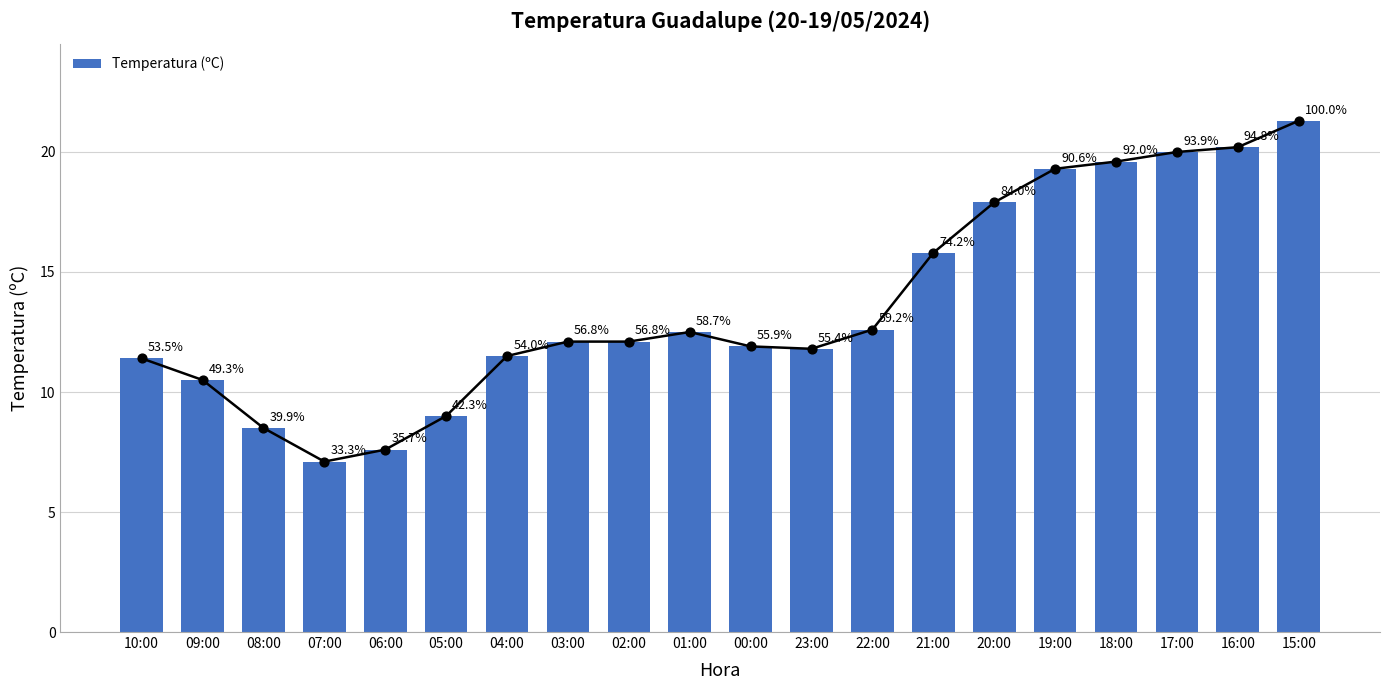

What is the change in value from 22:00 to 18:00?

+7.0